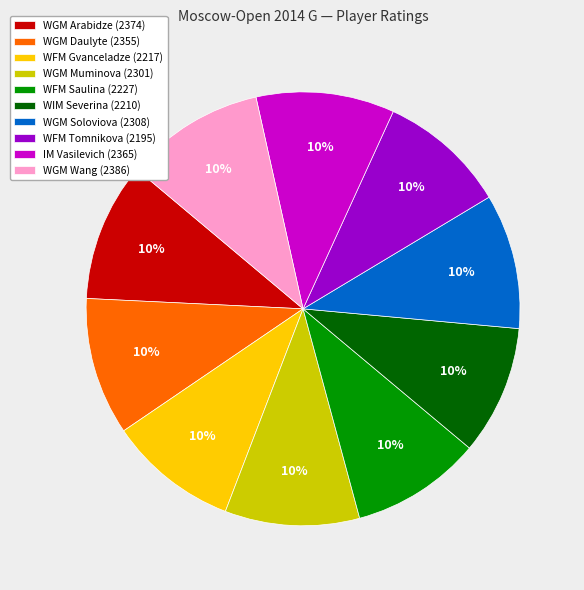

How many slices are in this pie chart?

10